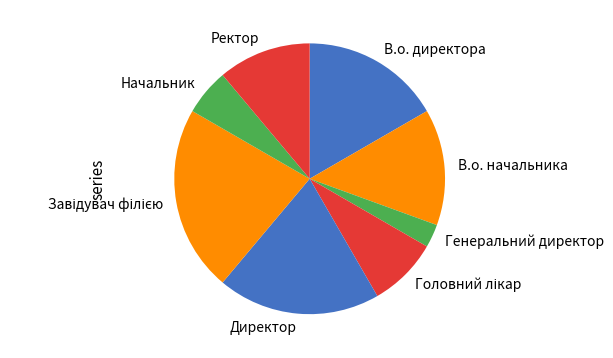

Approximately how many times larger is the value at В.о. начальника compared to В.о. директора?

0.8